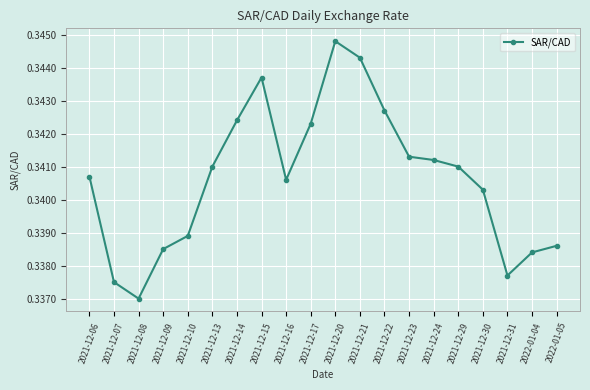

The chart shows a value of 0.2 at 2021-12-29. True or false?

False